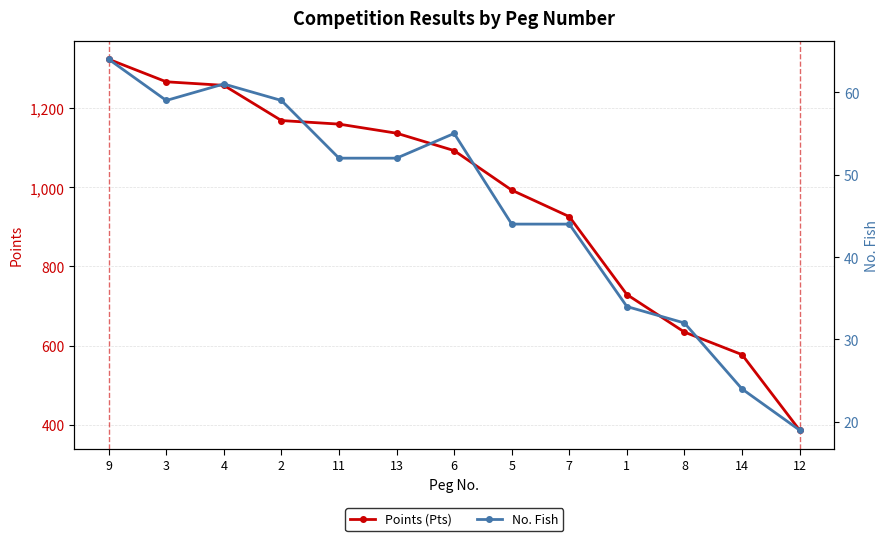

What is the difference between the highest and lowest values at 13?

1085